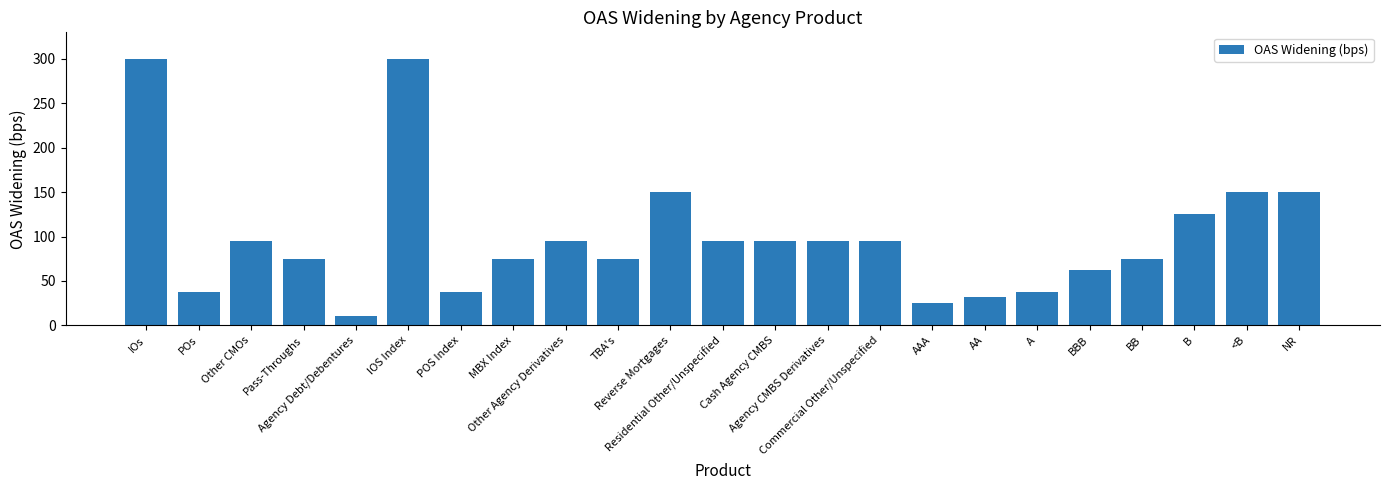

Does the chart contain stacked bars?

No